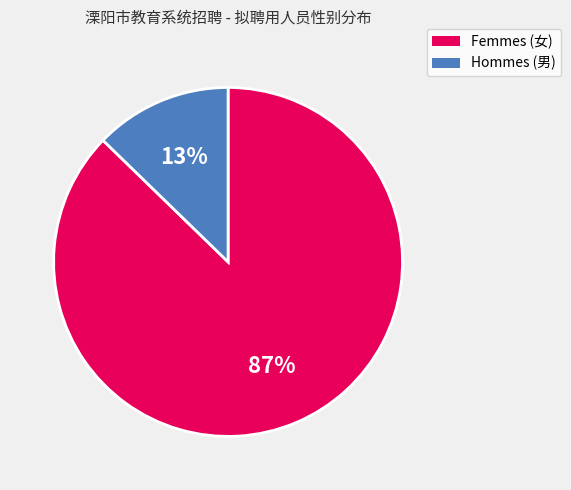

Is there a majority slice in this chart?

Yes